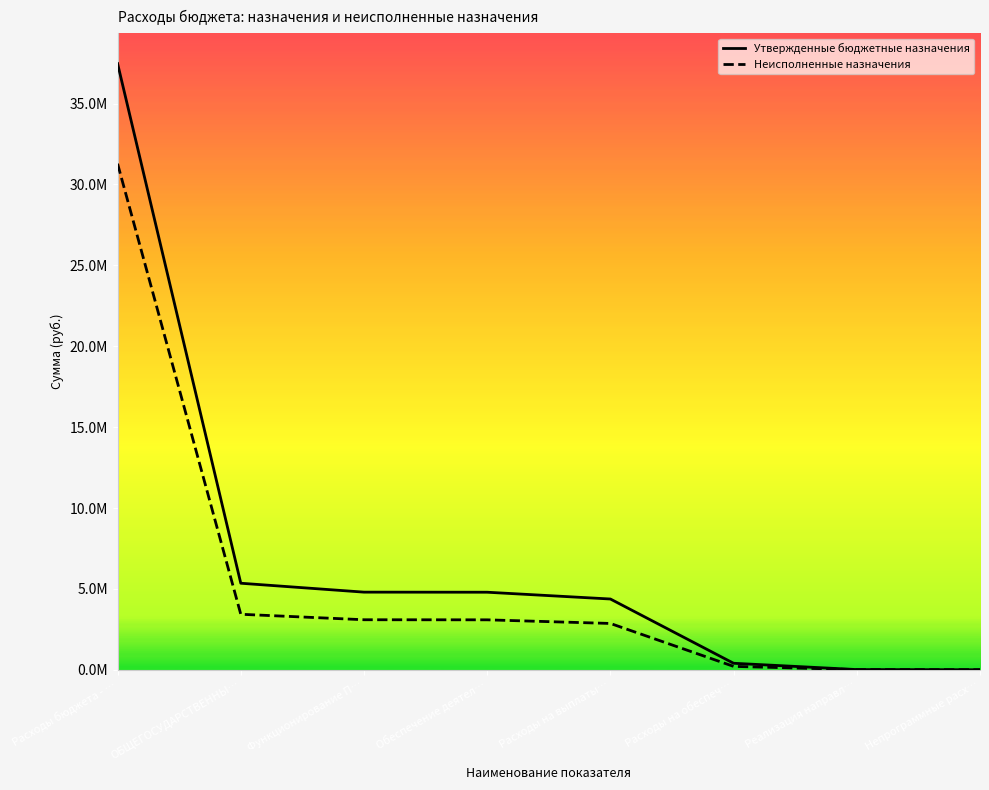

Which series changed the most between Функционирование П… and Обеспечение деятел…?

Утвержденные бюджетные назначения